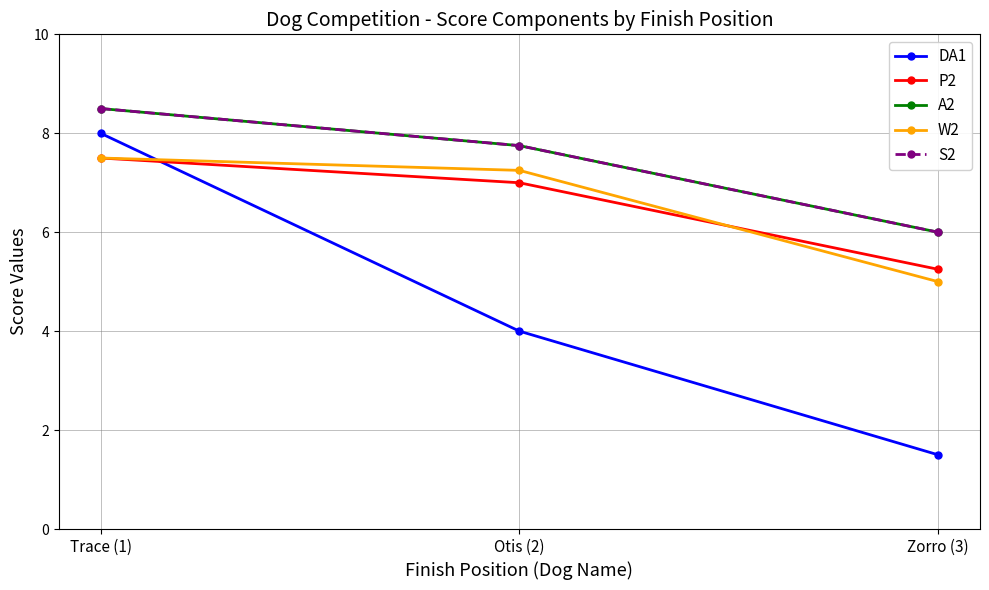

What is the spread (max minus min) of values at Otis (2)?

3.8